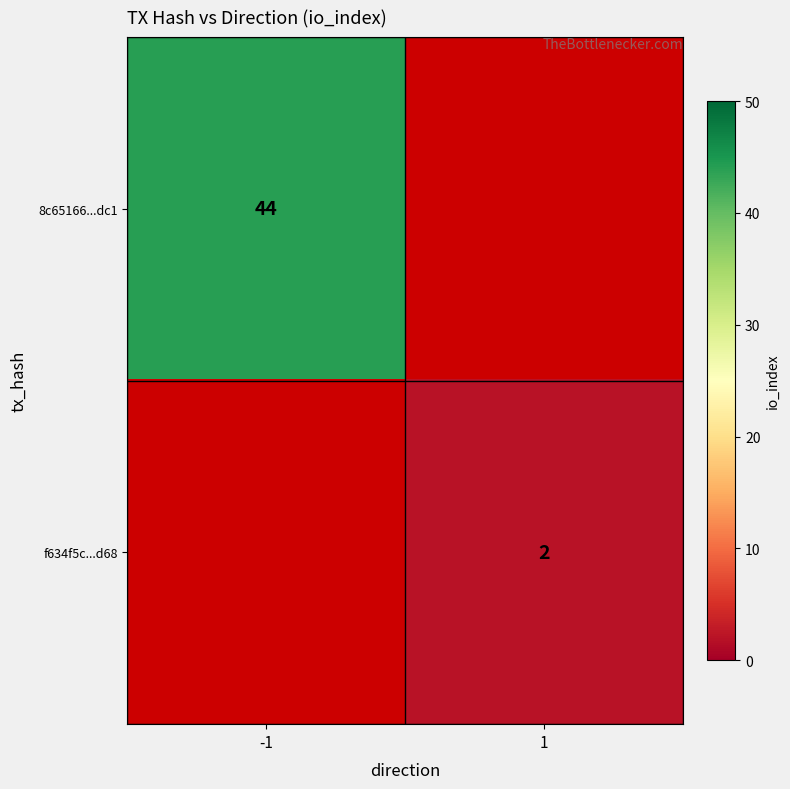

Is it true that f634f5c...d68 equals 2 at 1?

True